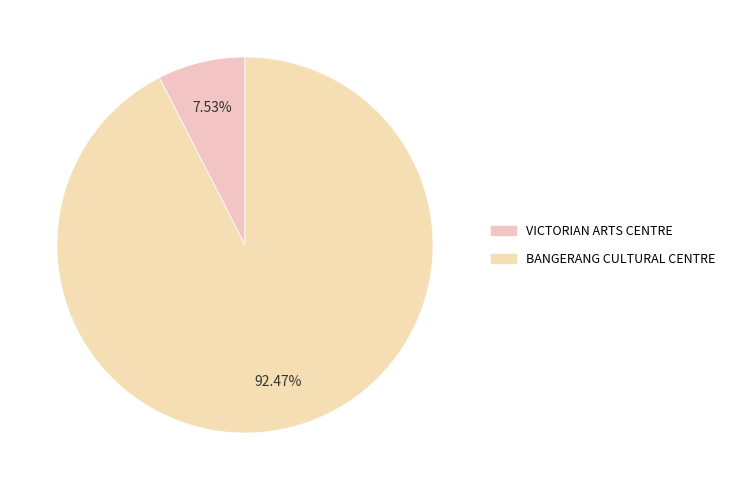

What is the total percentage of VICTORIAN ARTS CENTRE and BANGERANG CULTURAL CENTRE?

100.0%